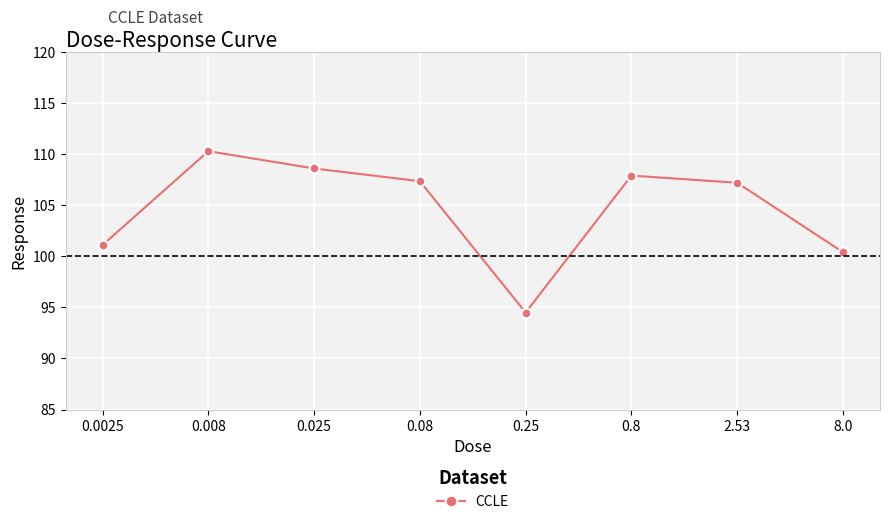

At which label does the data first exceed 107?

0.008